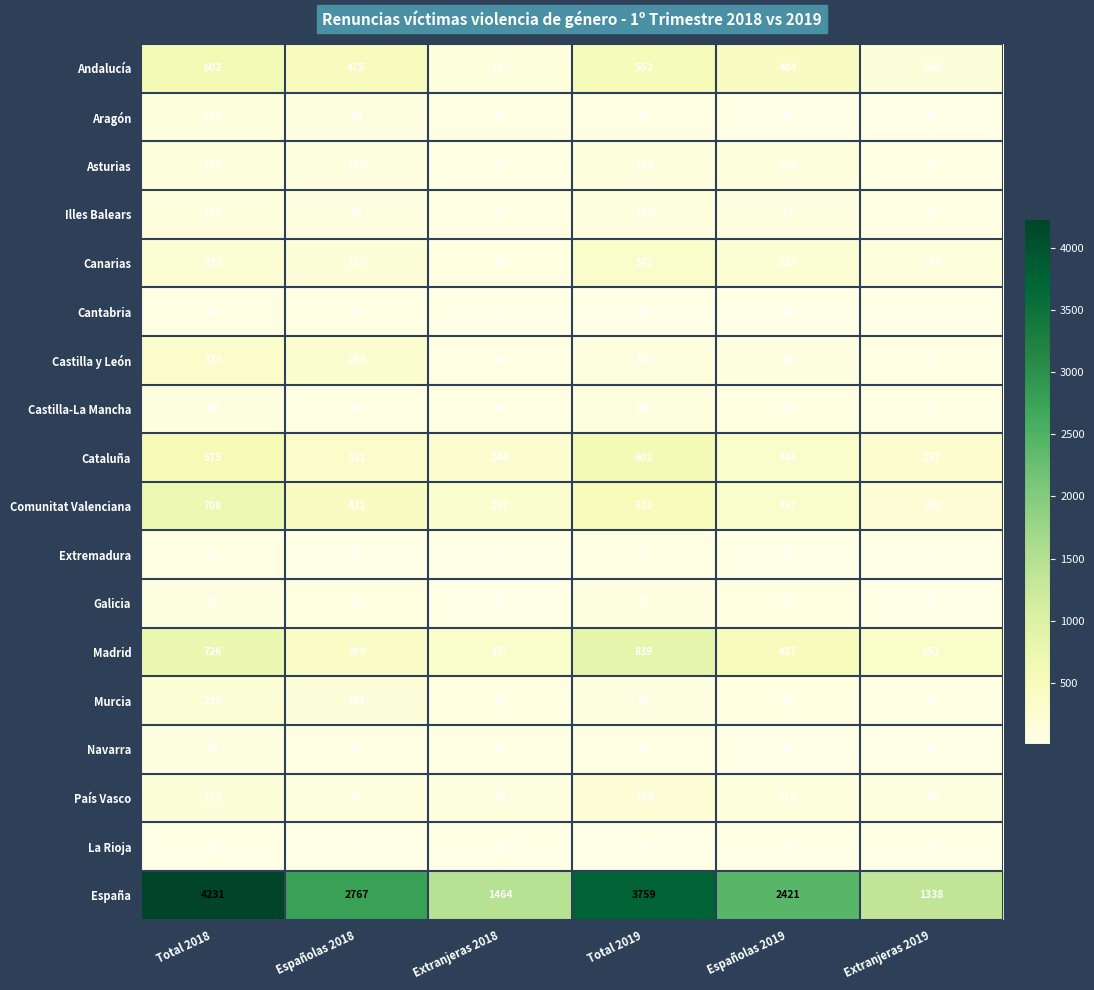

Which category has the highest value in the País Vasco series?

Total 2019